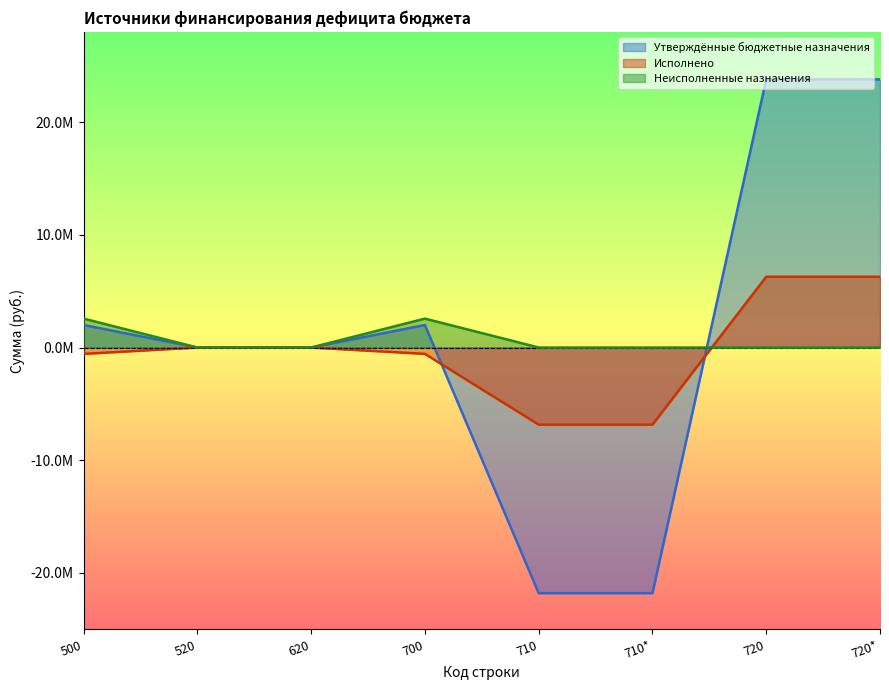

Which label corresponds to the smallest value in the chart?

710